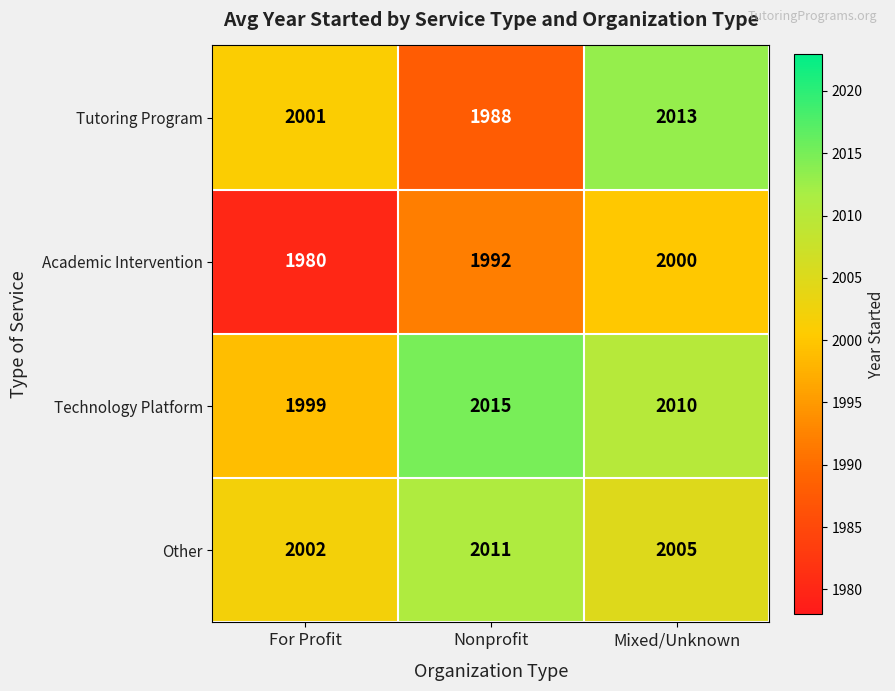

At which category is the sum across all series the highest?

Mixed/Unknown